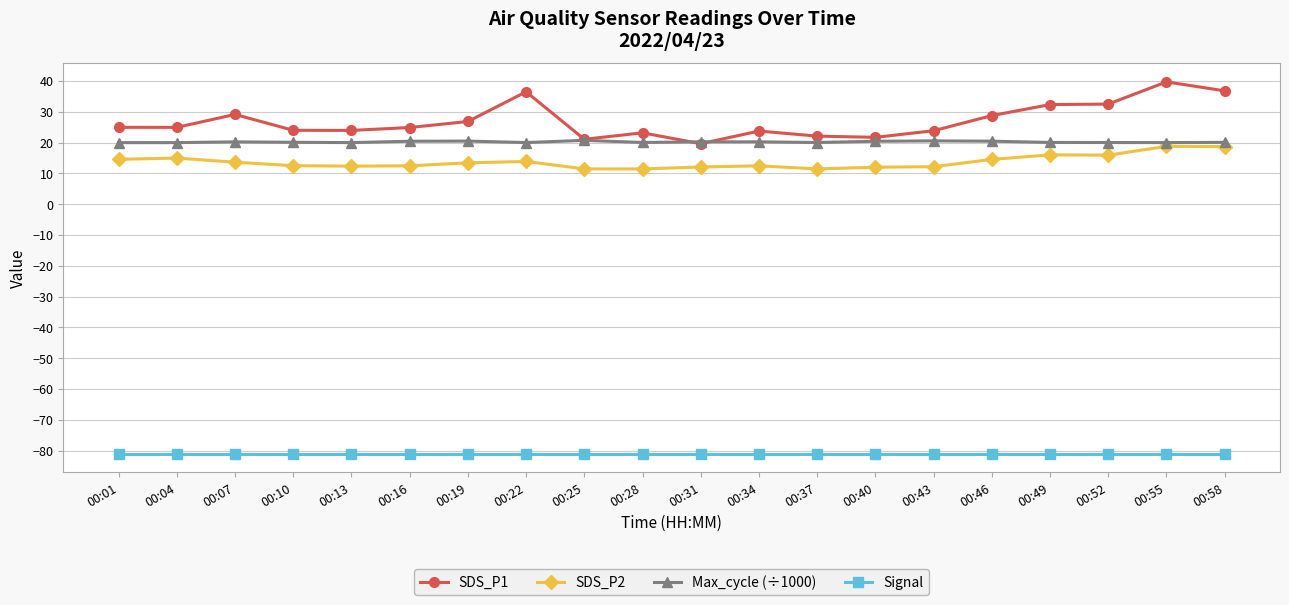

What is the maximum value for SDS_P1?

39.8